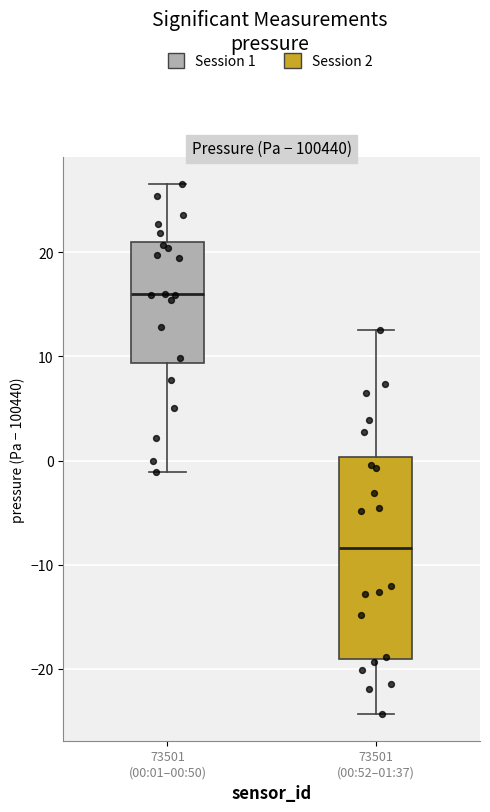

Reading left to right, read every box against the y-axis: the position of its median line, the range the box covers, and the ends of its whiskers. The values are not printed on the chart, so give them approximately, as read against the axis.

73501 (00:01–00:50): median 16, box 9 to 21, whiskers -1 to 27
73501 (00:52–01:37): median -8, box -19 to 0, whiskers -24 to 13